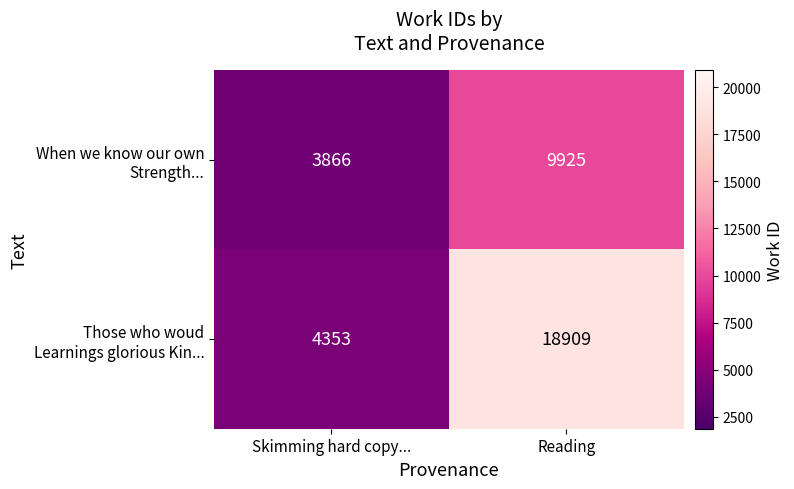

What is the total value across all series at Skimming hard copy...?

8219